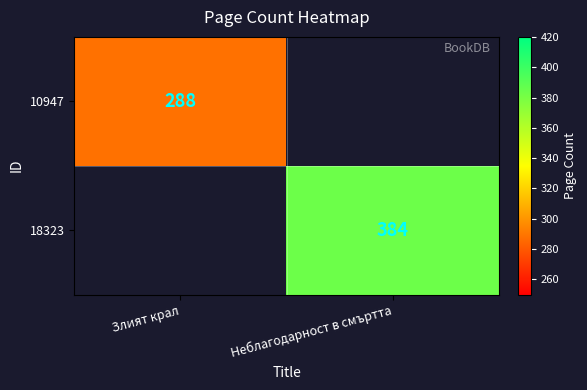

Is the value of 10947 at Злият крал greater than the value of 18323 at Неблагодарност в смъртта?

No